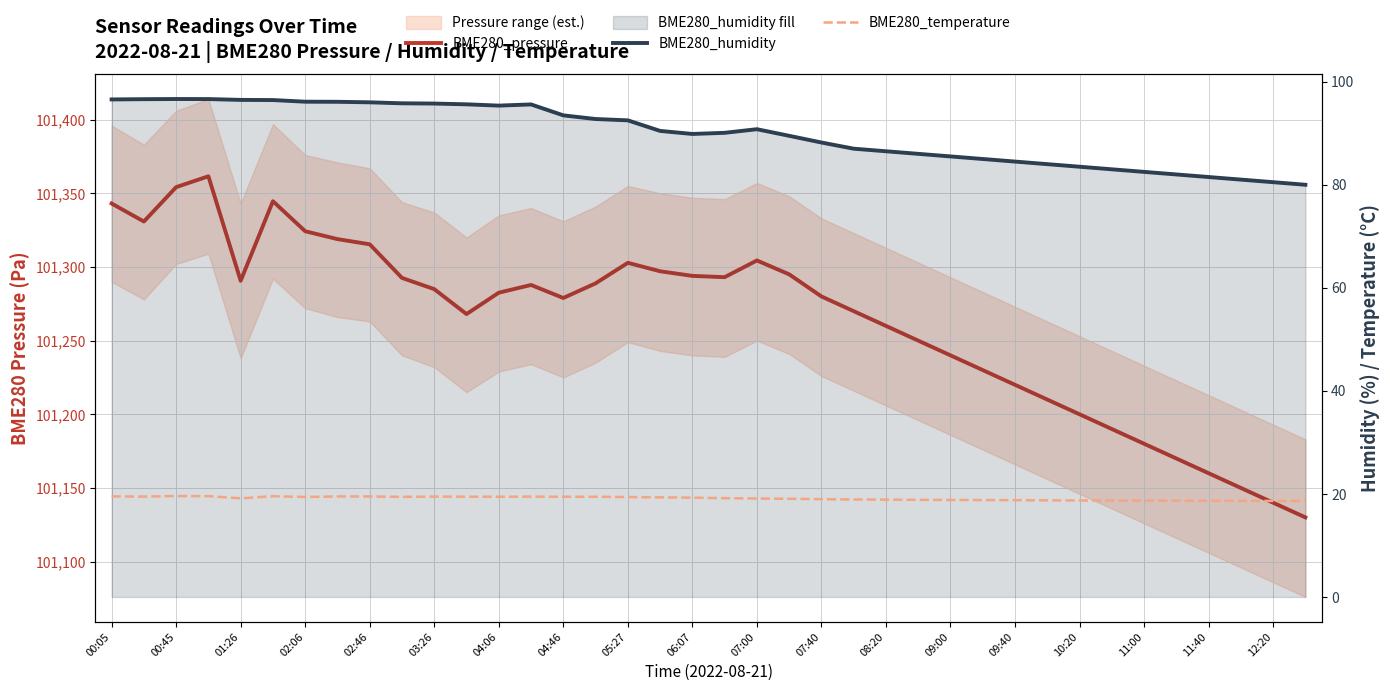

True or false: BME280_temperature and BME280_pressure intersect in this chart.

False